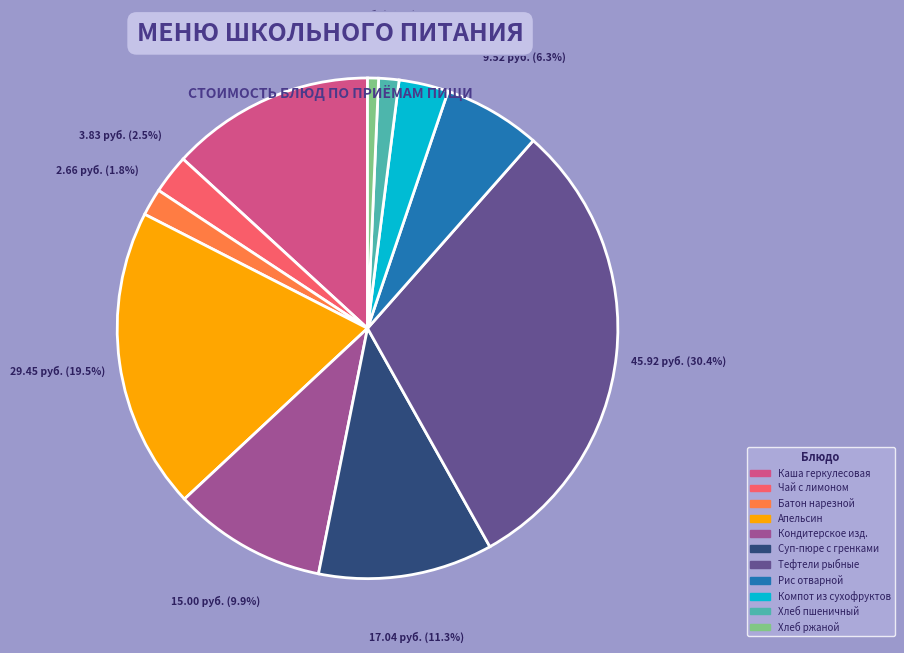

Does any single category account for the majority?

No